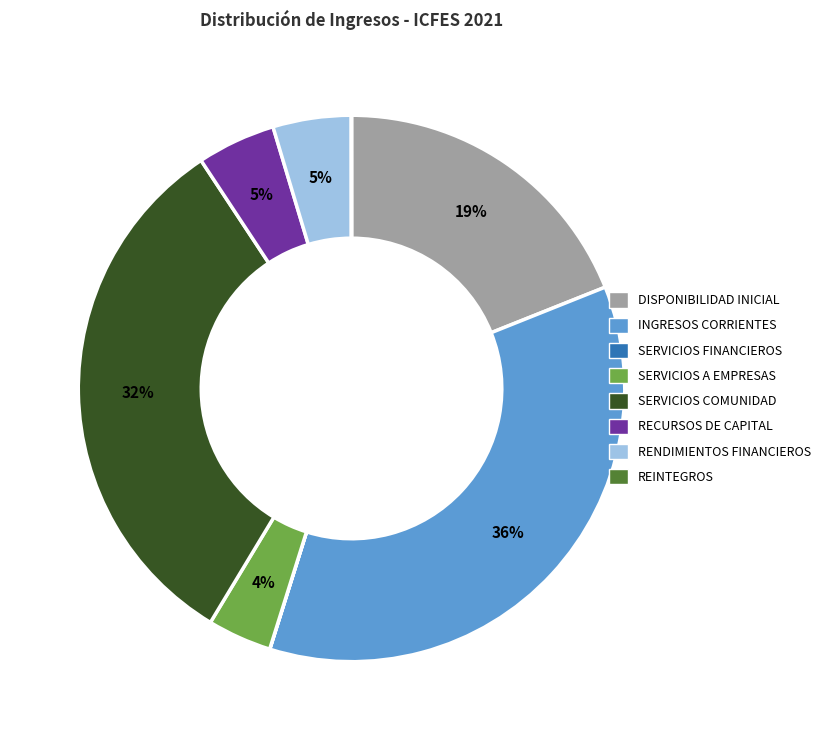

Is there a majority slice in this chart?

No